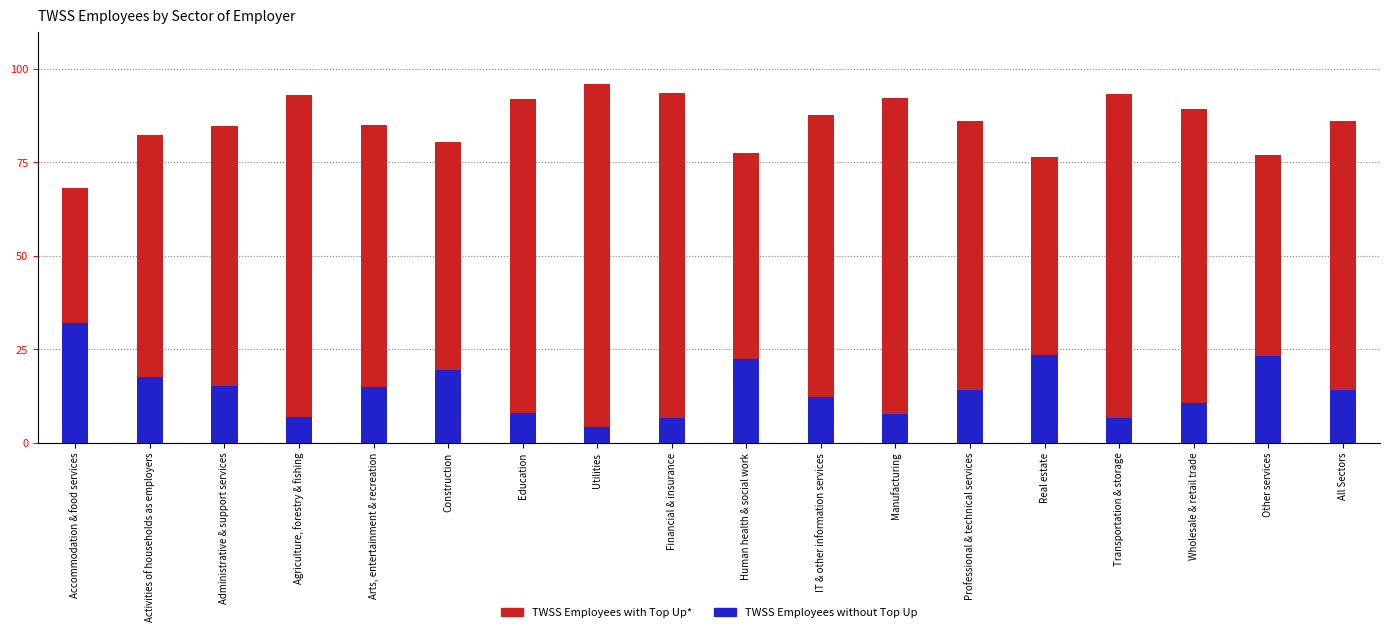

Reading left to right, extract all data points from this chart.

TWSS Employees with Top Up*: Accommodation & food services=68.1	Activities of households as employers=82.4	Administrative & support services=84.9	Agriculture, forestry & fishing=93.2	Arts, entertainment & recreation=85.0	Construction=80.5	Education=92.0	Utilities=95.9	Financial & insurance=93.5	Human health & social work=77.6	IT & other information services=87.7	Manufacturing=92.4	Professional & technical services=86.0	Real estate=76.5	Transportation & storage=93.3	Wholesale & retail trade=89.4	Other services=76.9	All Sectors=86.0
TWSS Employees without Top Up: Accommodation & food services=31.9	Activities of households as employers=17.6	Administrative & support services=15.1	Agriculture, forestry & fishing=6.8	Arts, entertainment & recreation=15.0	Construction=19.5	Education=8.0	Utilities=4.1	Financial & insurance=6.5	Human health & social work=22.4	IT & other information services=12.3	Manufacturing=7.6	Professional & technical services=14.0	Real estate=23.5	Transportation & storage=6.7	Wholesale & retail trade=10.6	Other services=23.1	All Sectors=14.0